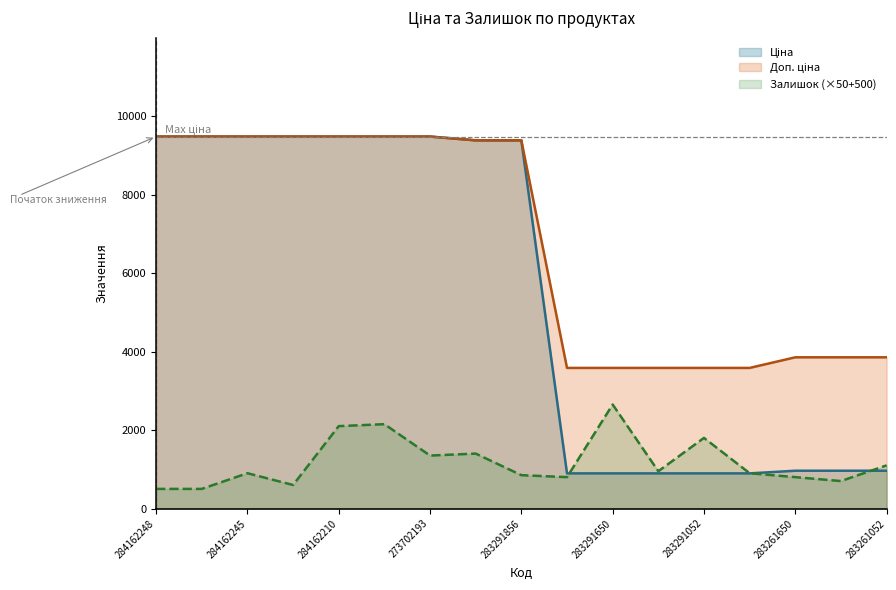

Which series has the largest range (max minus min)?

Ціна